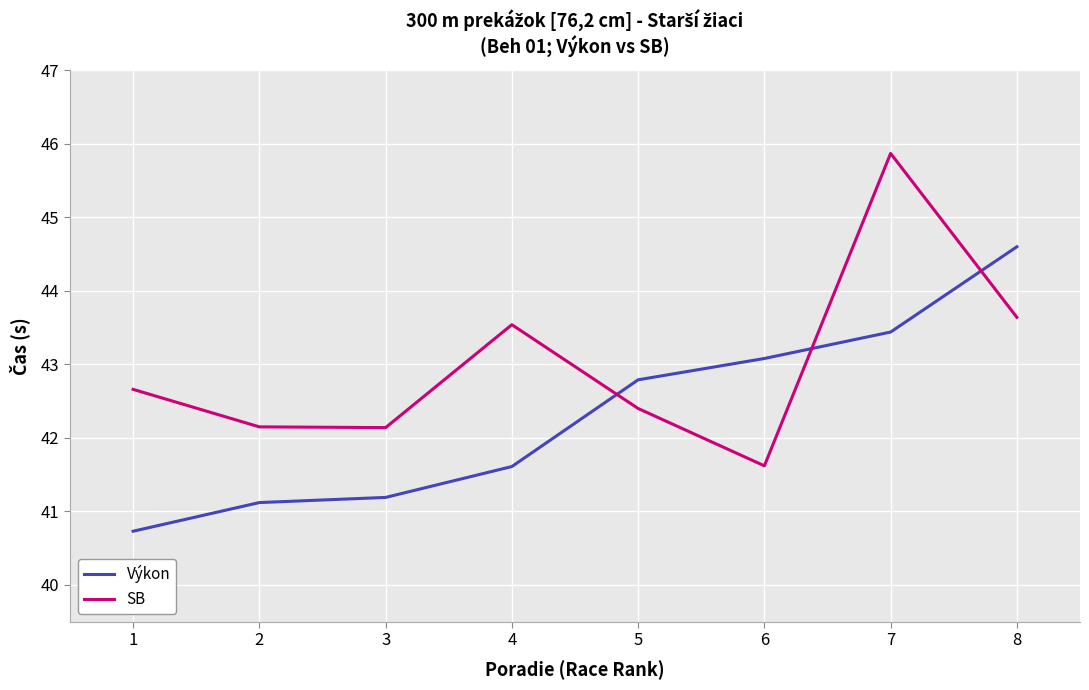

Is it true that SB equals 62.0 at 3?

False